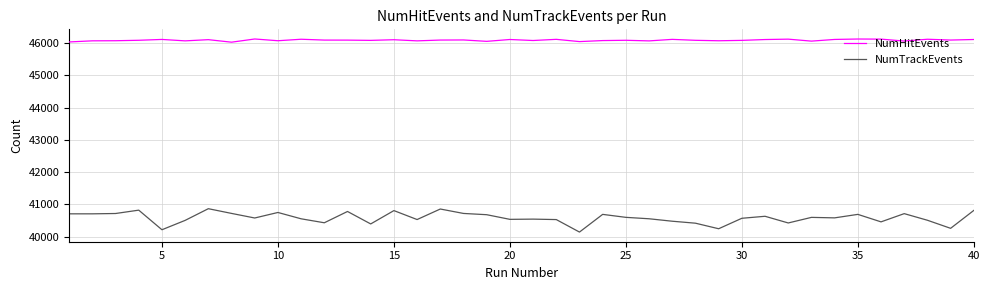

At how many categories does at least one series exceed 44433?

40